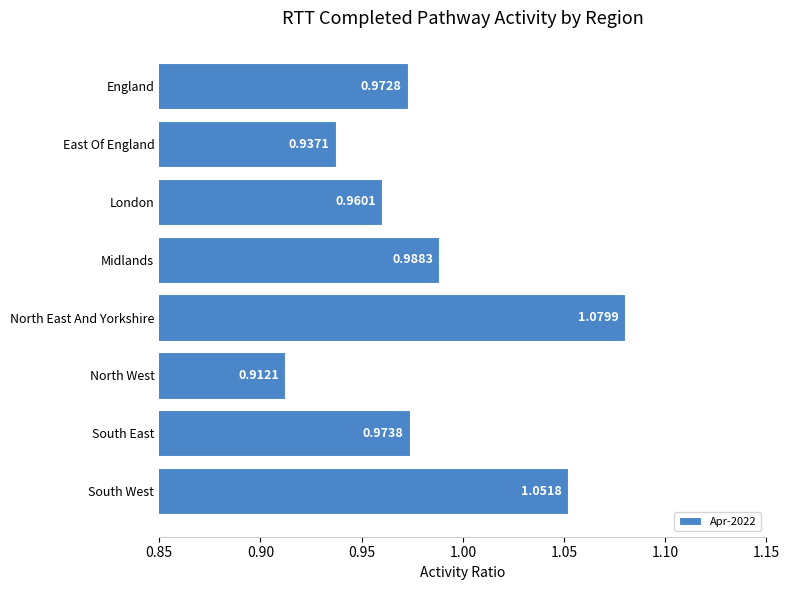

Rank the categories by value from lowest to highest.

North West, East Of England, London, England, South East, Midlands, South West, North East And Yorkshire